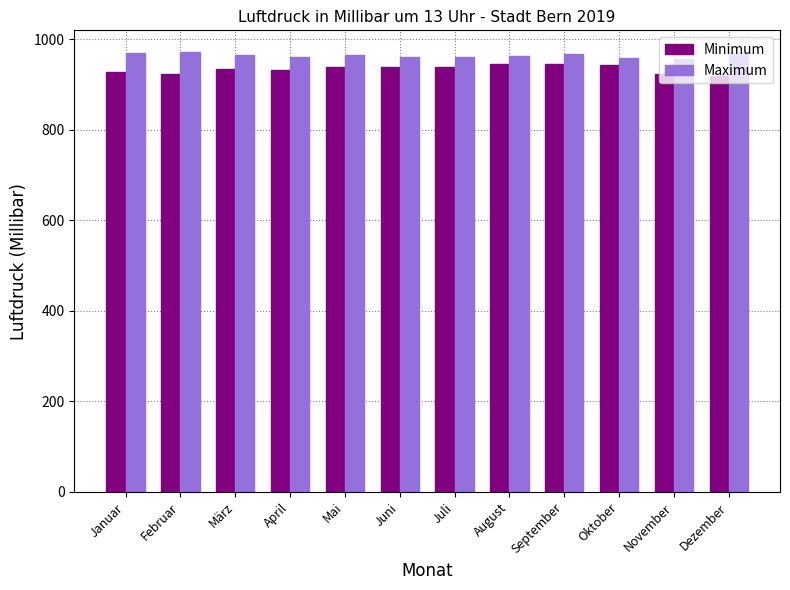

What is the spread (max minus min) of values at April?

28.7